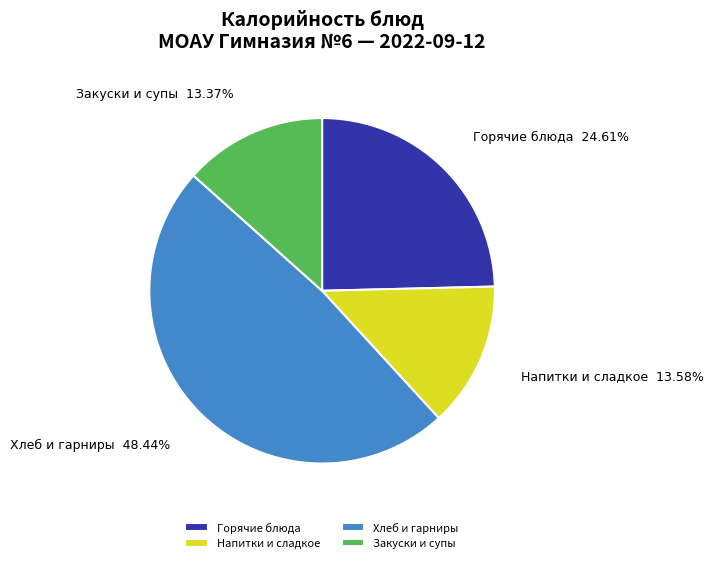

Which category has the biggest portion of the pie?

Хлеб и гарниры